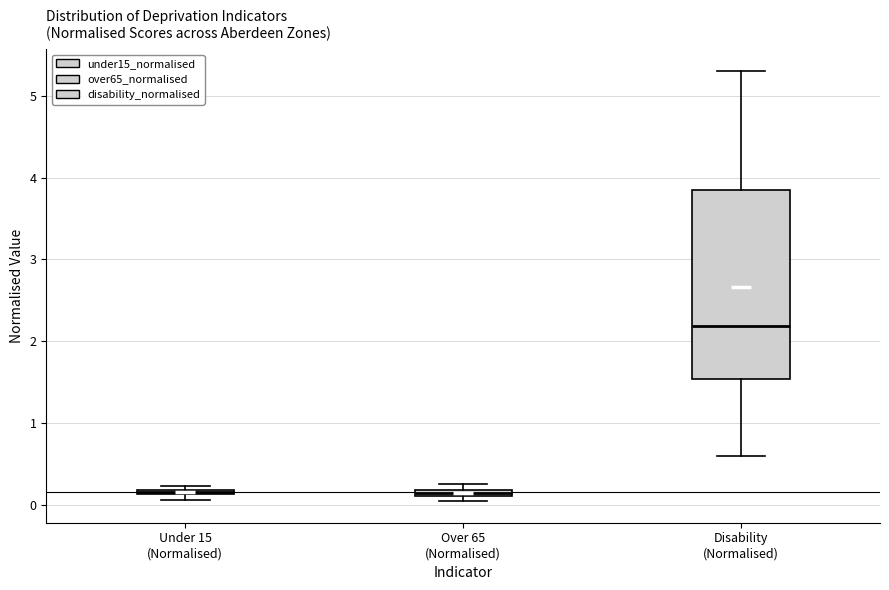

Where is the lower edge of the box for Under 15 (Normalised) on the y-axis? The values are not printed on the chart, so give them approximately, as read against the axis.

0.1